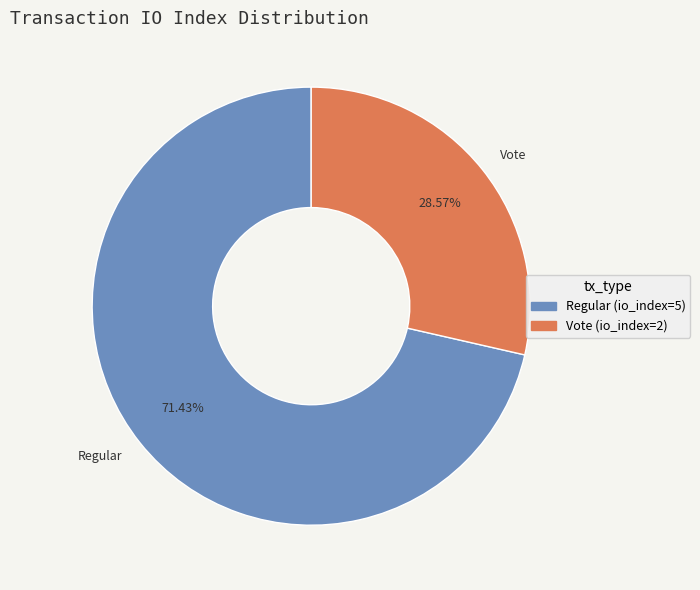

Is the sum of Vote and Regular greater than half?

Yes